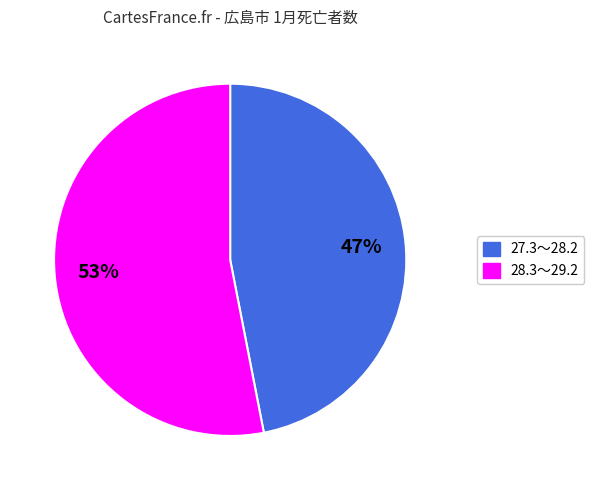

Combined, do 28.3～29.2 and 27.3～28.2 account for over 50%?

Yes